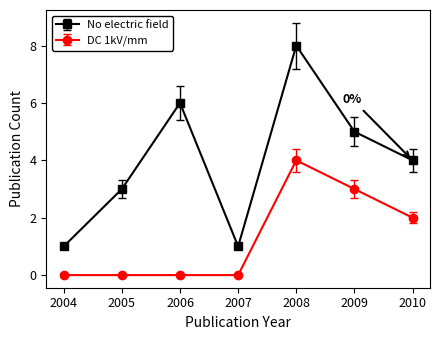

Is it true that DC 1kV/mm equals -2 at 2005?

False